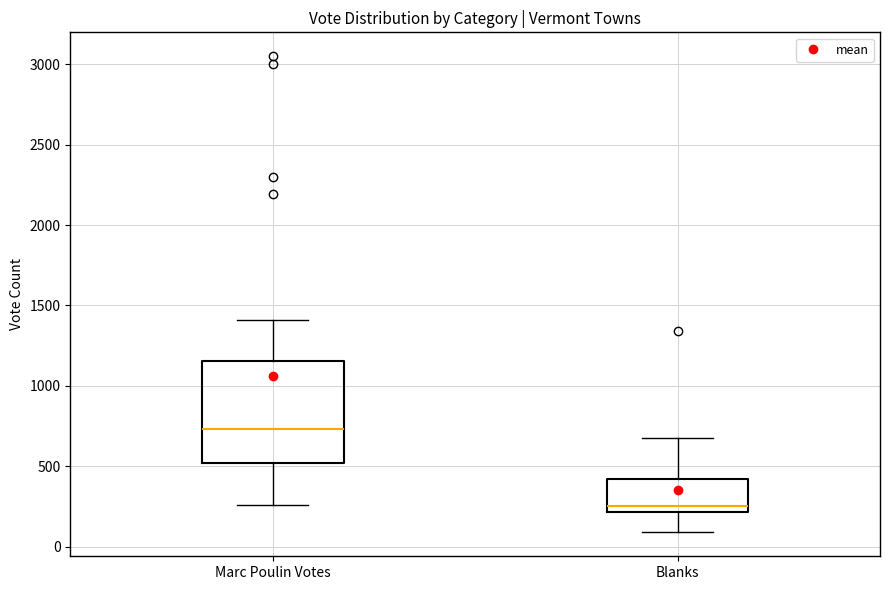

Which box's median line is the highest?

Marc Poulin Votes